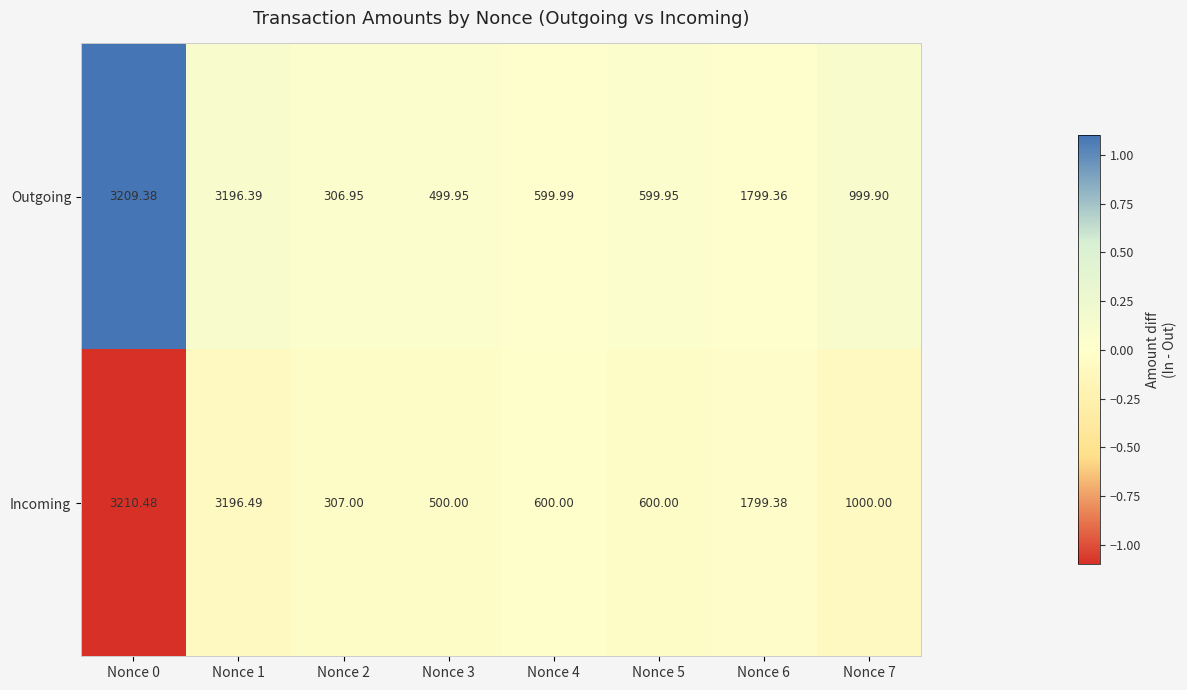

Which series has the largest range (max minus min)?

Incoming